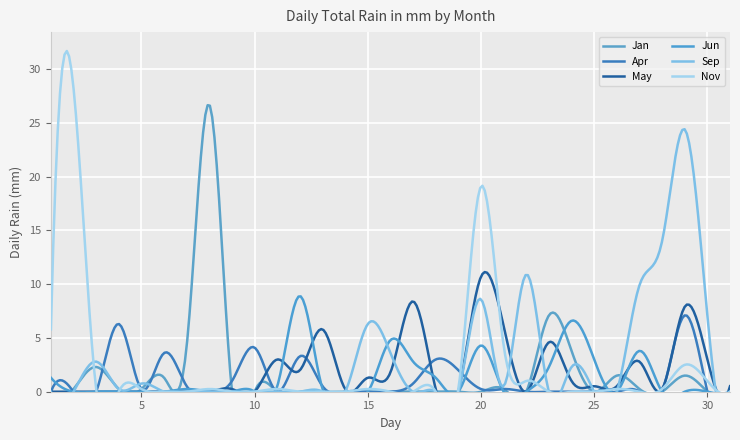

At which category is the sum across all series the highest?

29